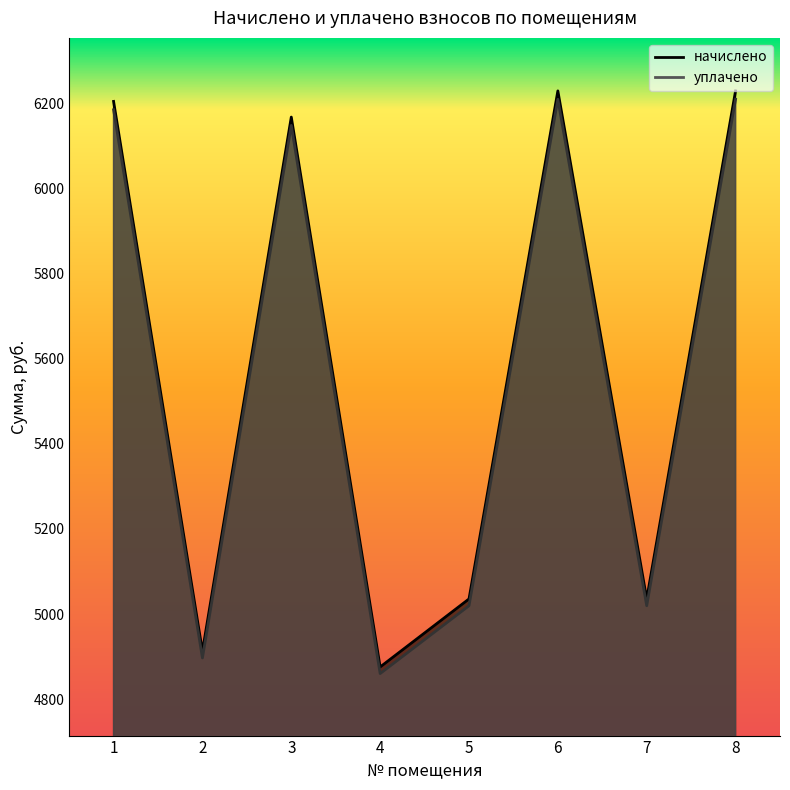

How many lines are shown in the chart?

2